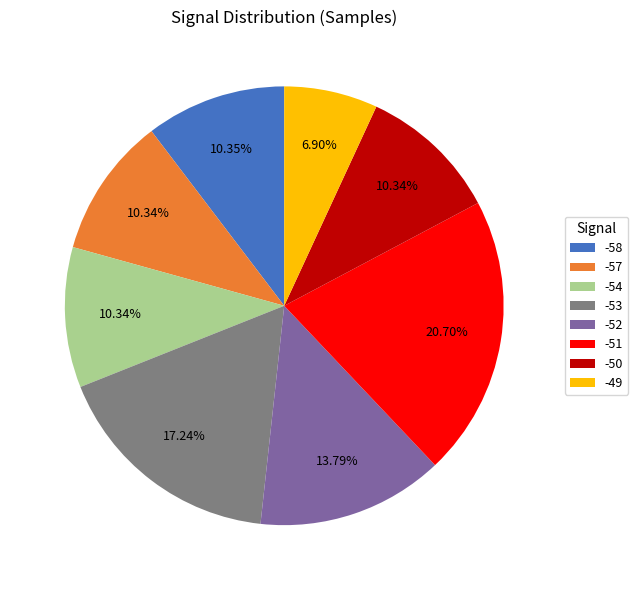

To the nearest percent, what is the combined percentage of -58 and -57?

21%